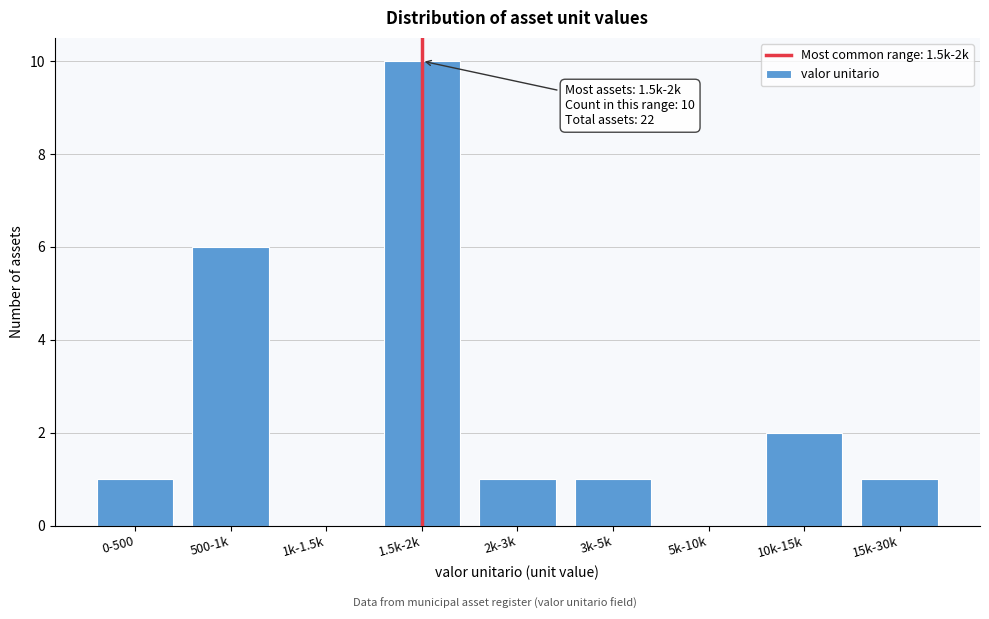

Reading left to right, what are all the values shown in this chart?

0-500=1	500-1k=6	1k-1.5k=0	1.5k-2k=10	2k-3k=1	3k-5k=1	5k-10k=0	10k-15k=2	15k-30k=1